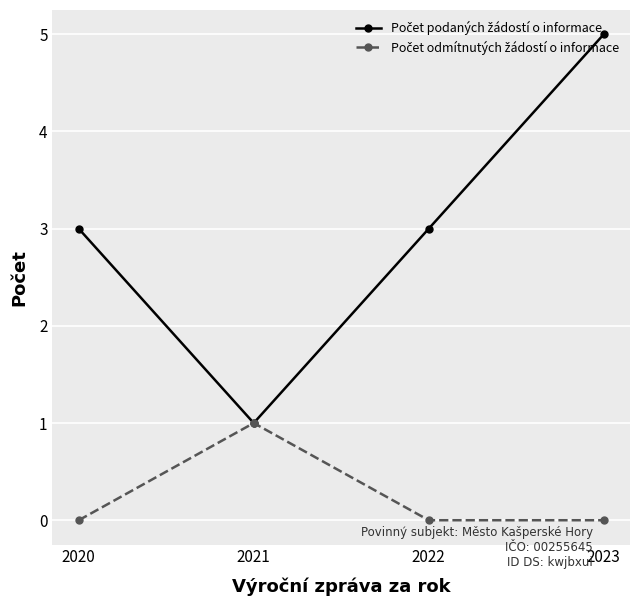

What is the spread (max minus min) of values at 2023?

5